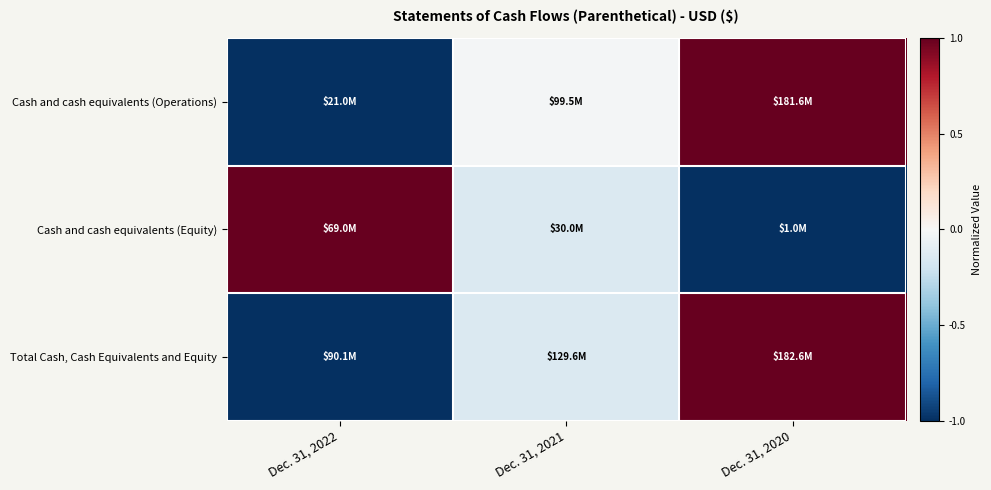

Reading left to right, transcribe all the data shown in this chart.

Cash and cash equivalents (Operations): Dec. 31, 2022=-1.0	Dec. 31, 2021=-0.0	Dec. 31, 2020=1.0
Cash and cash equivalents (Equity): Dec. 31, 2022=1.0	Dec. 31, 2021=-0.1	Dec. 31, 2020=-1.0
Total Cash, Cash Equivalents and Equity: Dec. 31, 2022=-1.0	Dec. 31, 2021=-0.1	Dec. 31, 2020=1.0